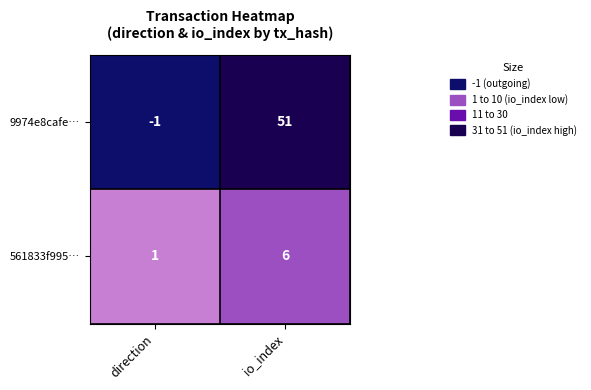

The value of 9974e8cafe… at io_index is 51. True or false?

True